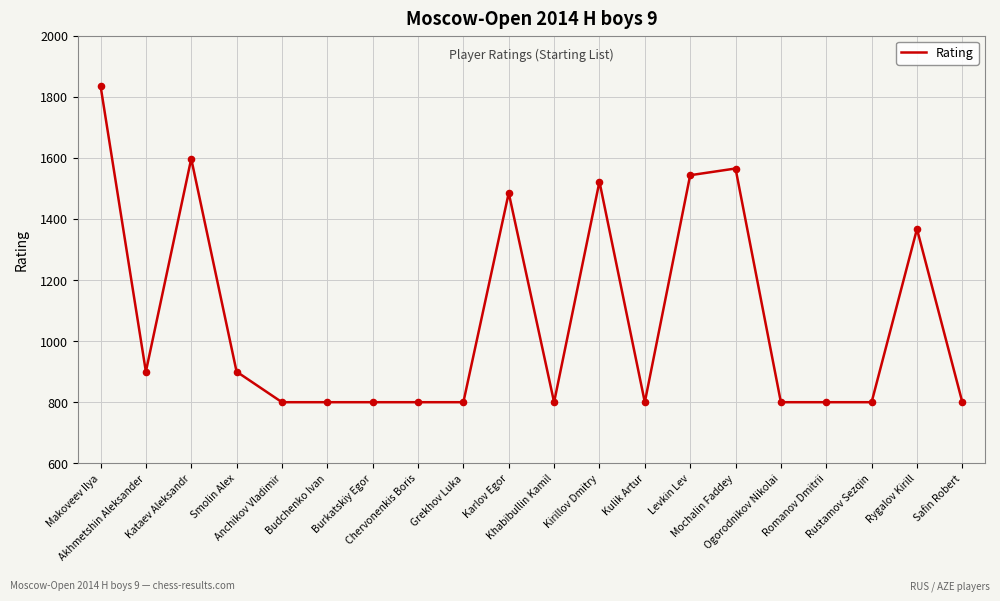

What is the ratio of the value at Grekhov Luka to the value at Rygalov Kirill?

0.6